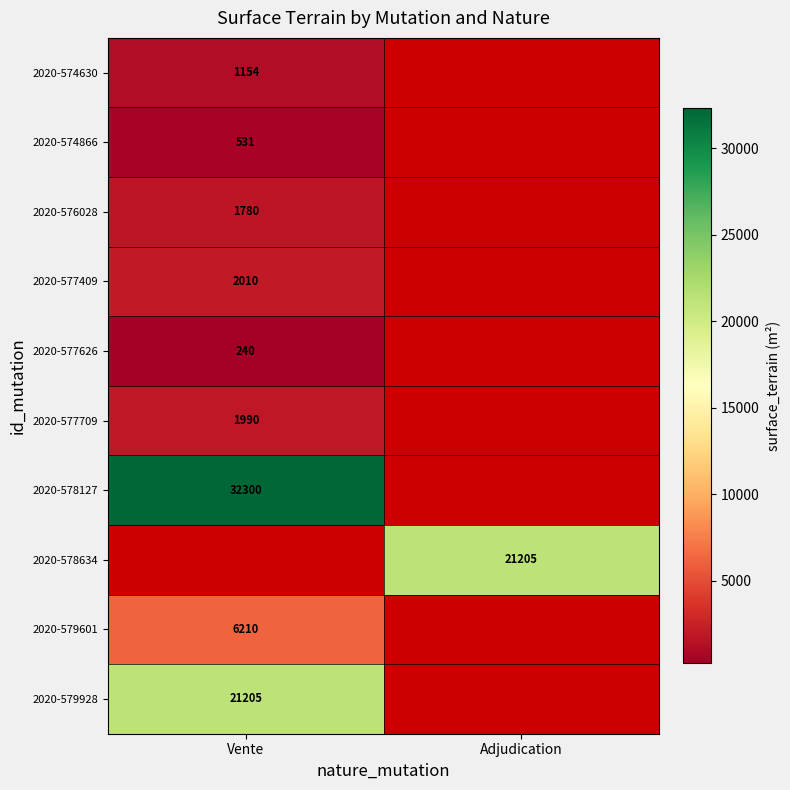

True or false: 2020-574630 has a value of 1154 at Vente.

True